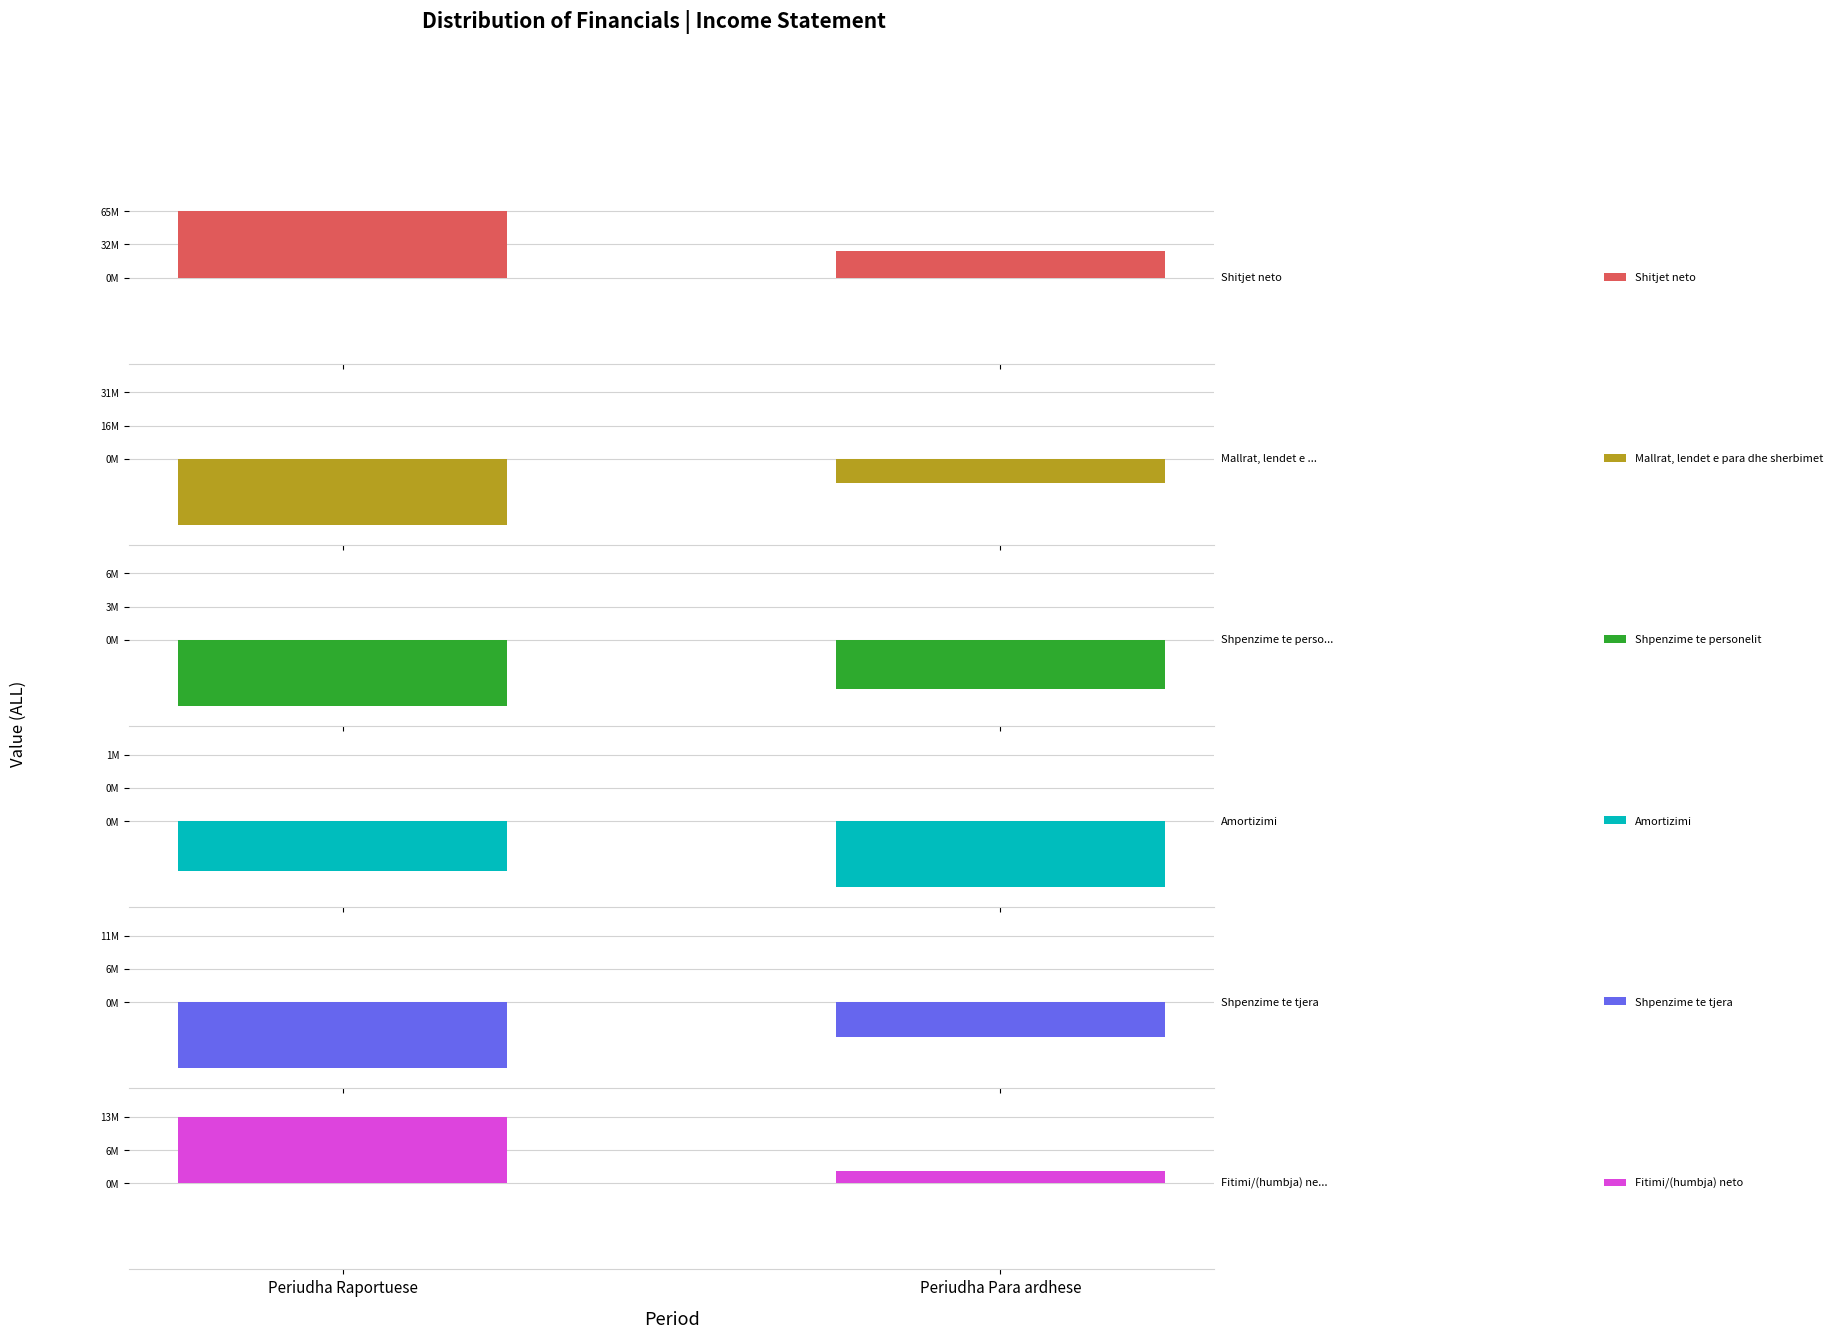

What is the difference between the maximum and minimum values in the Fitimi/(humbja) neto series?

10338763